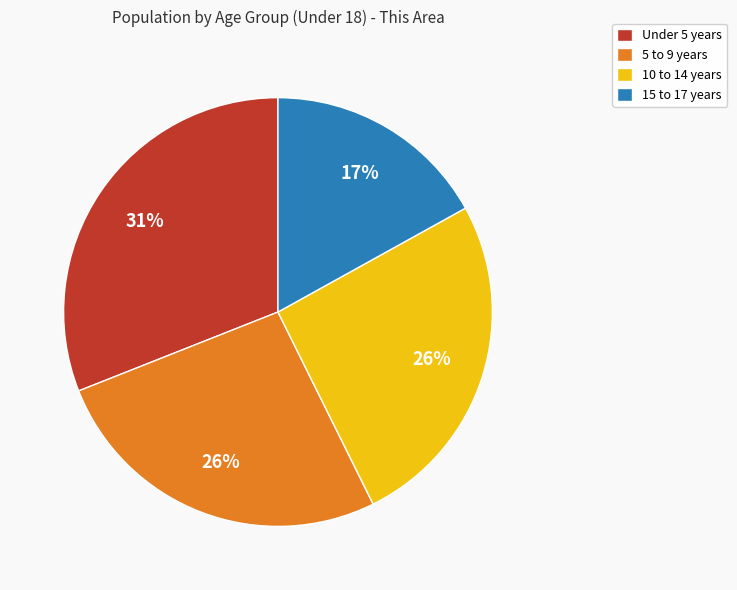

Is there a majority slice in this chart?

No